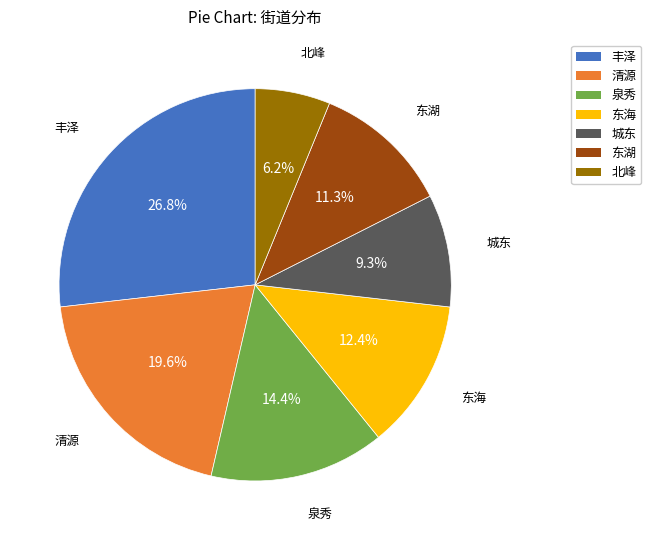

Does any single category account for the majority?

No